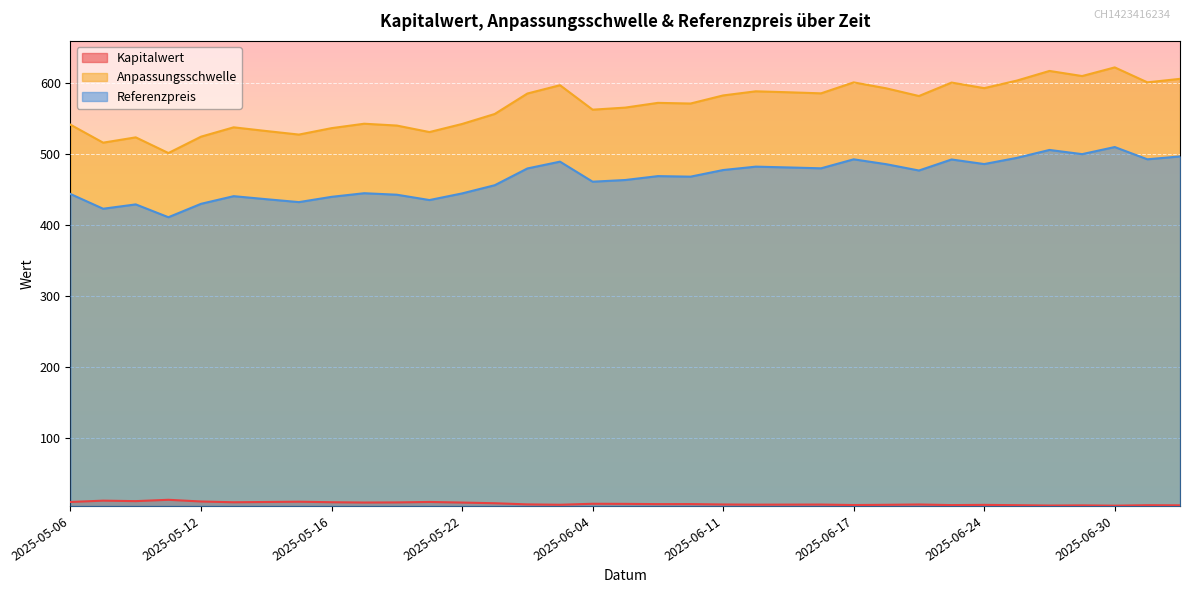

What is the difference between the second highest and minimum values in the Anpassungsschwelle series?

115.5